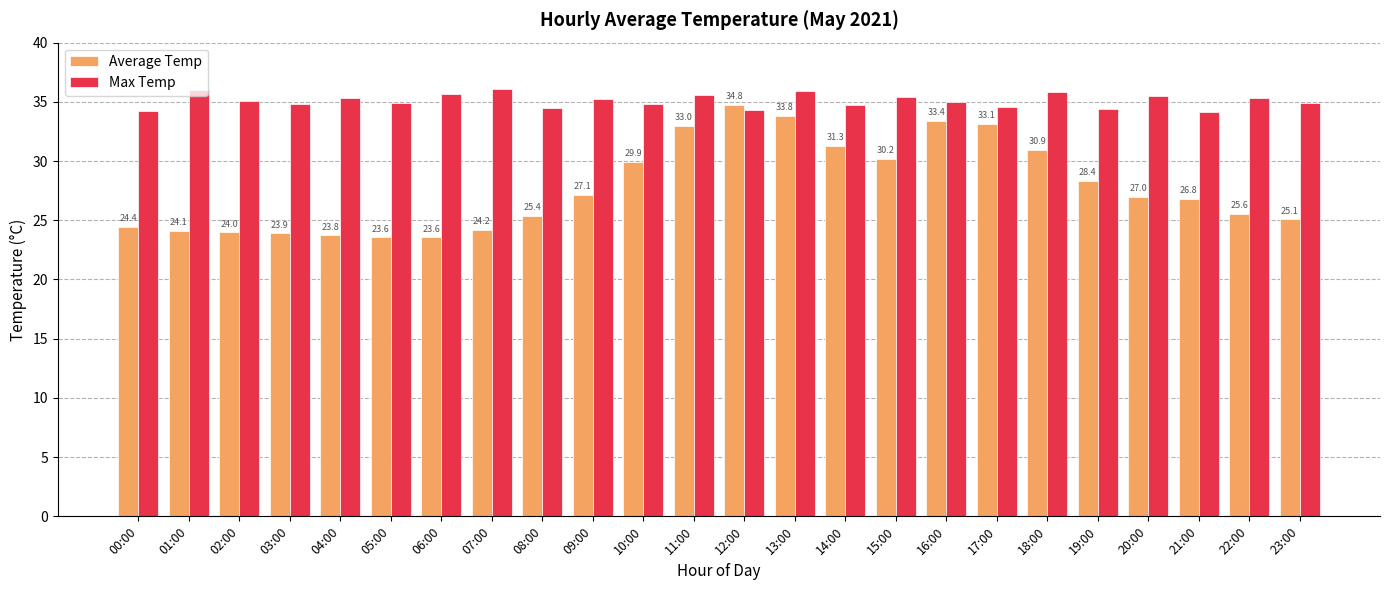

What position from the right is 02:00?

22